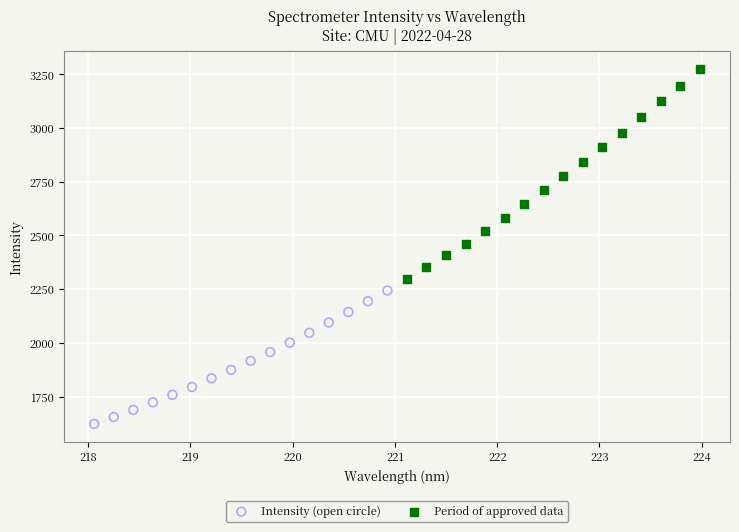

Which series contains the highest Y value?

Period of approved data